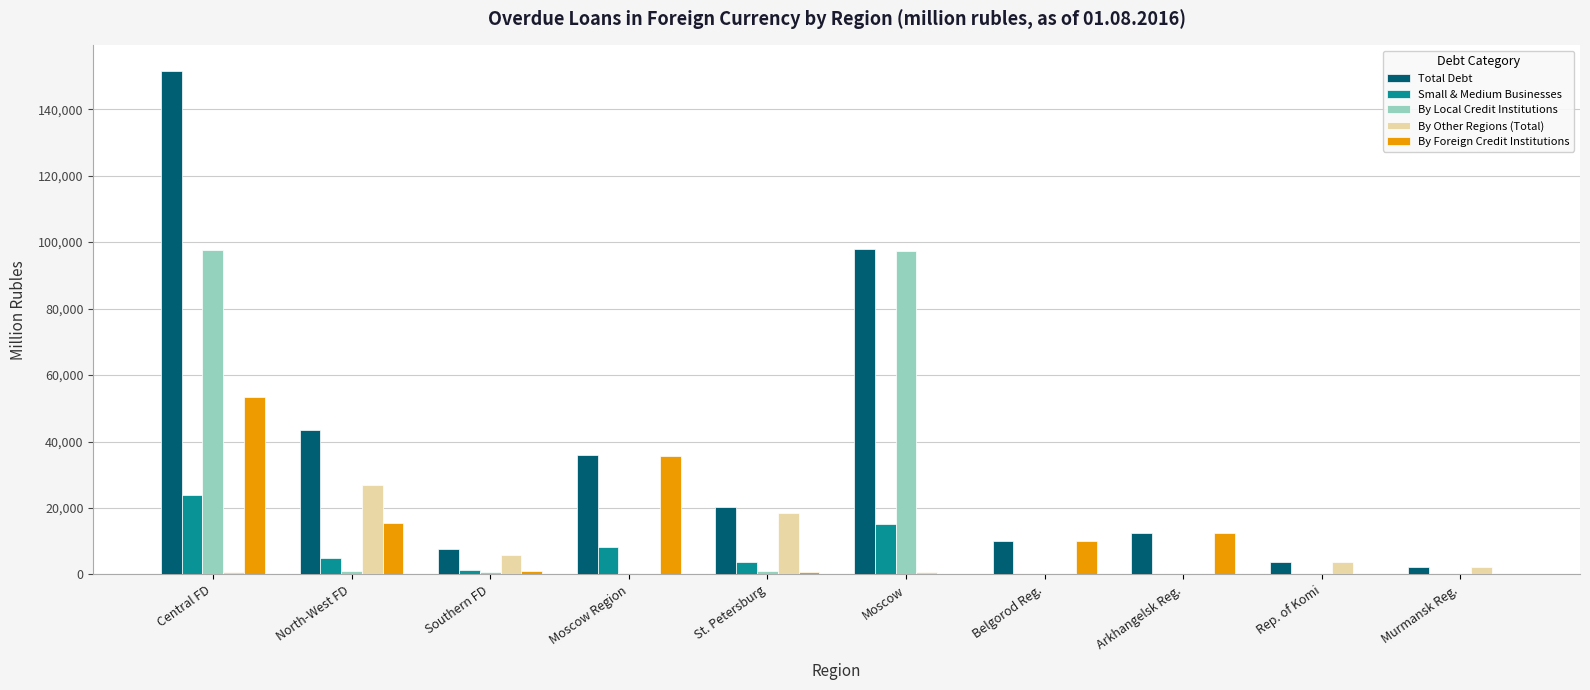

What is the greatest value displayed?

151607